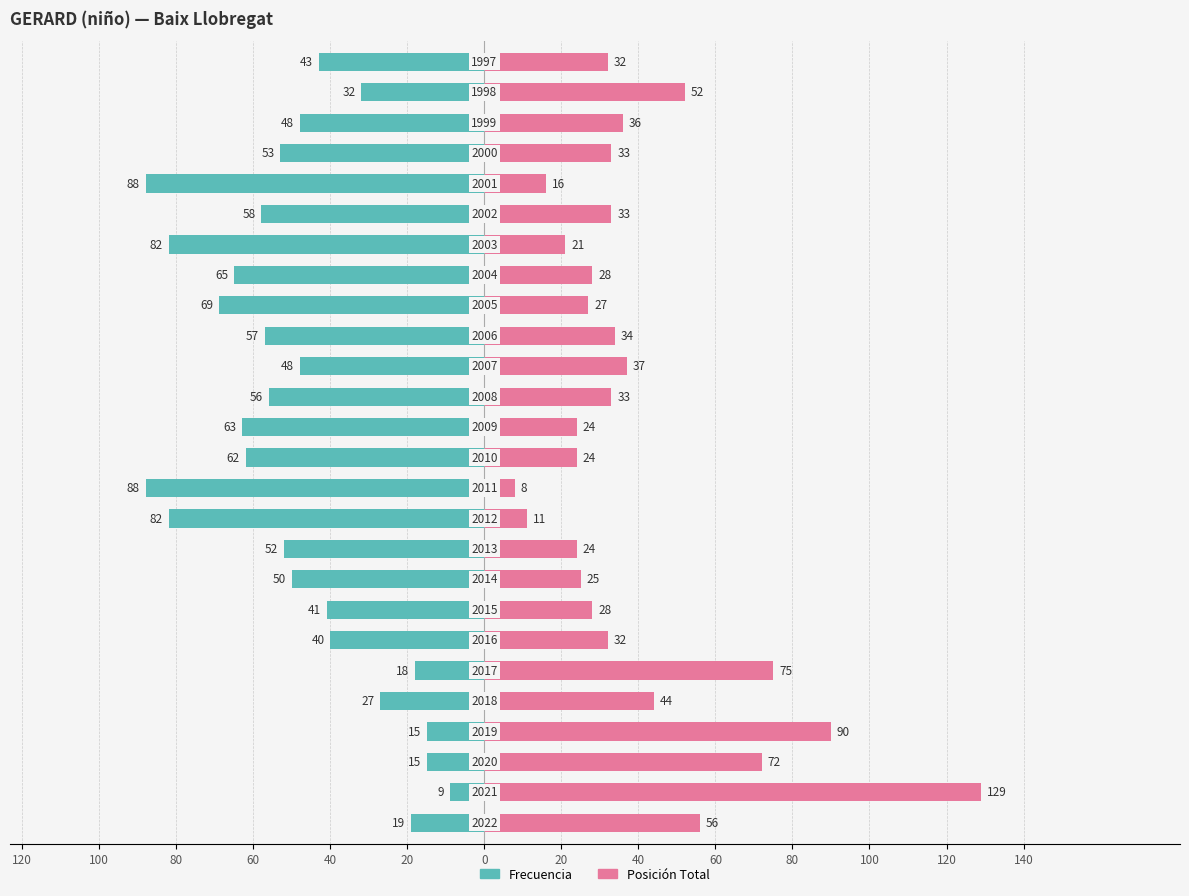

How many bars are there in each group?

2